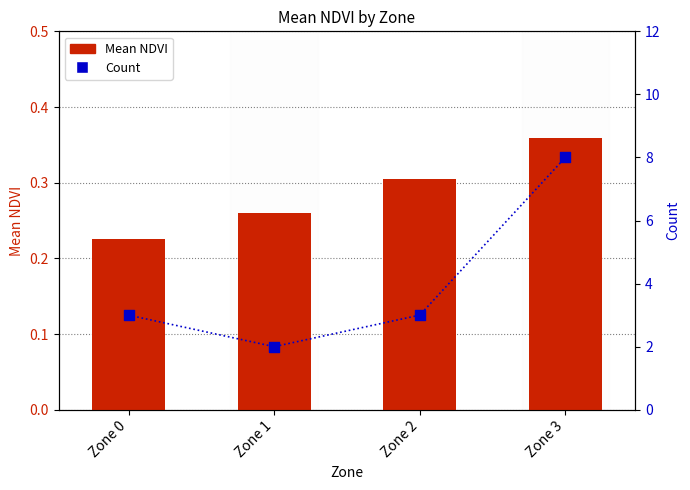

At which category is the sum across all series the highest?

Zone 3